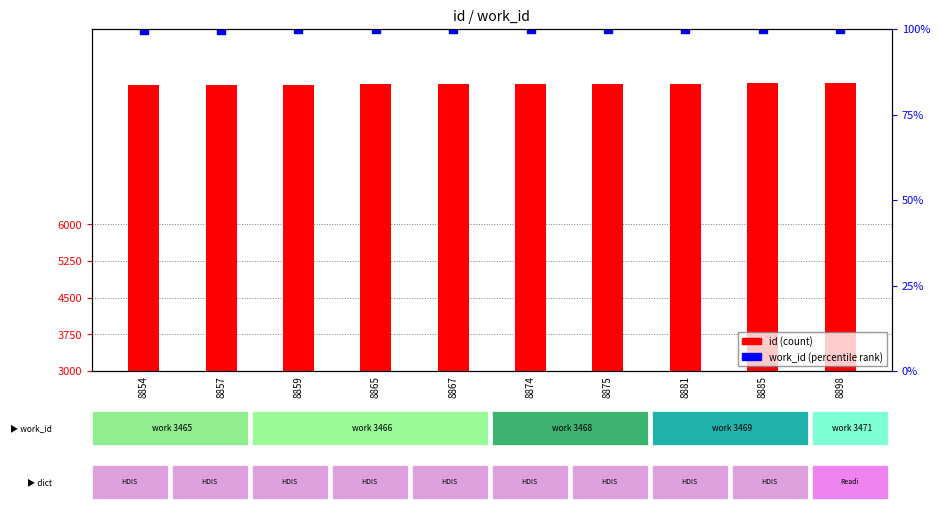

Which series reaches the maximum Y coordinate?

id